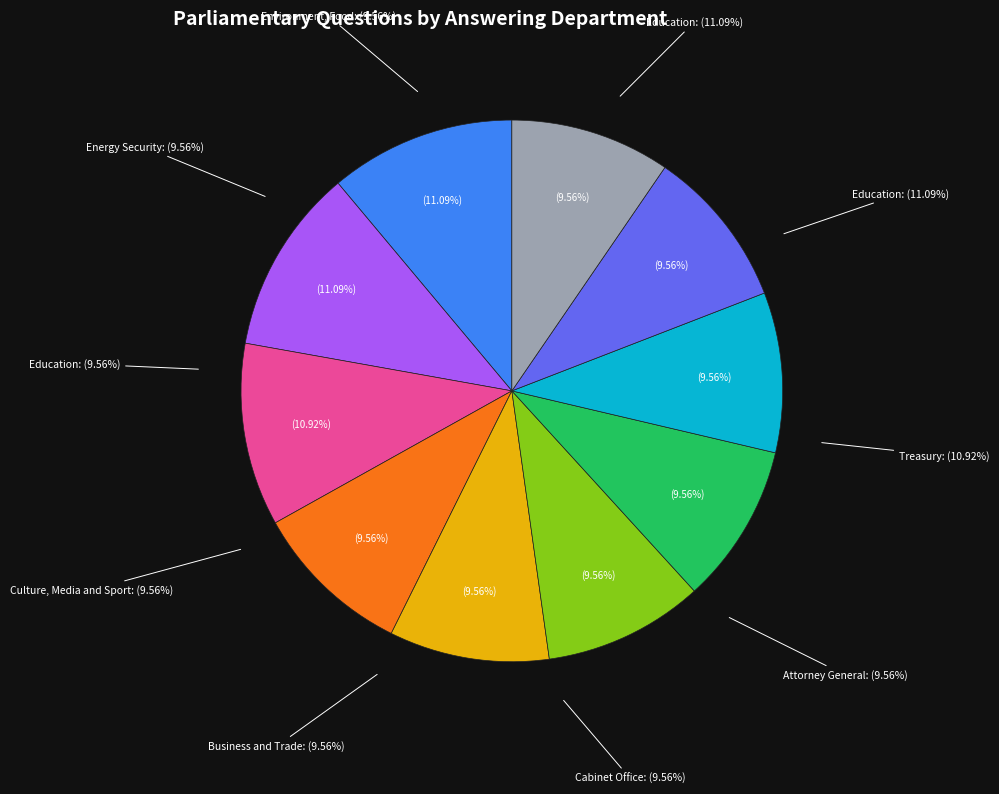

What percentage is the Culture, Media and Sport (15904) slice, to the nearest percent?

10%